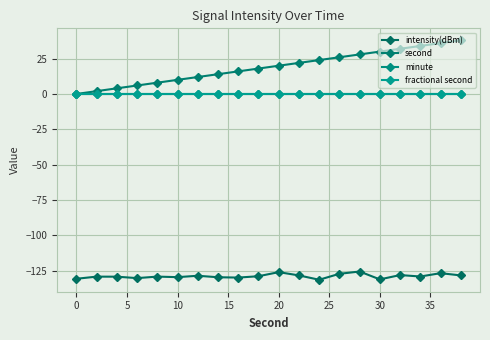

True or false: fractional second and second cross at least once.

False